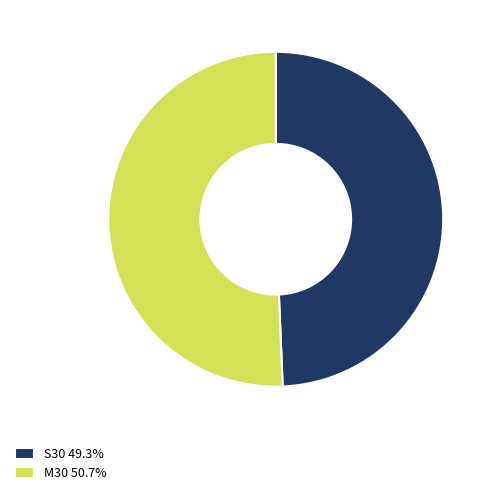

Between M30 and S30, which is larger?

M30